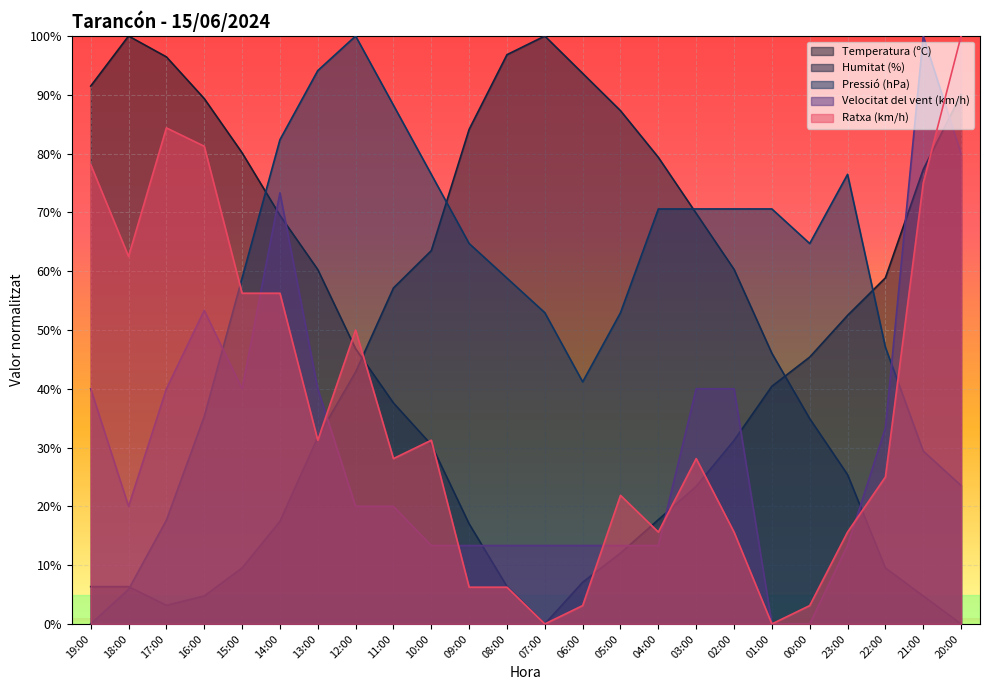

Rank the series by their average value, from highest to lowest.

Pressió (hPa), Temperatura (ºC), Humitat (%), Ratxa (km/h), Velocitat del vent (km/h)